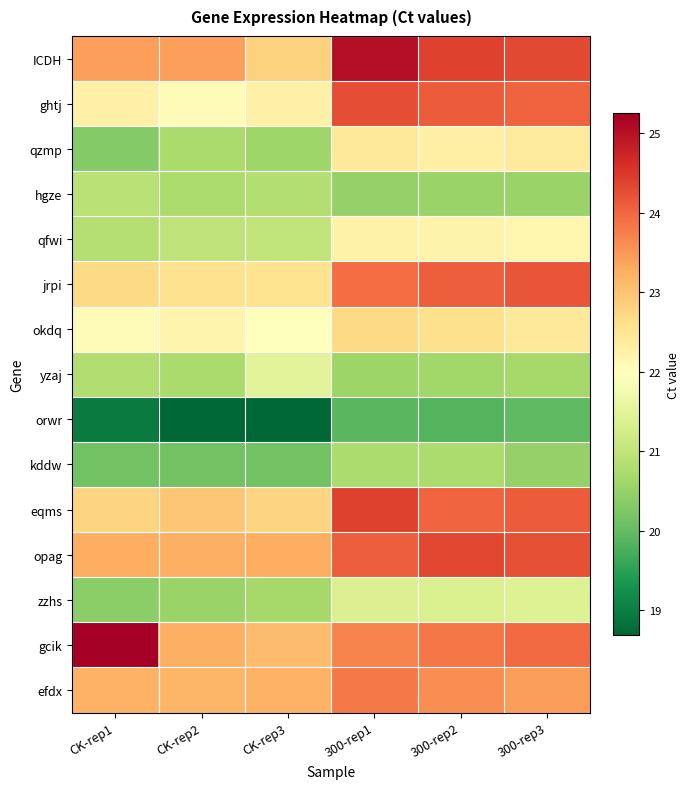

At which category does the chart reach its minimum across all series?

CK-rep3